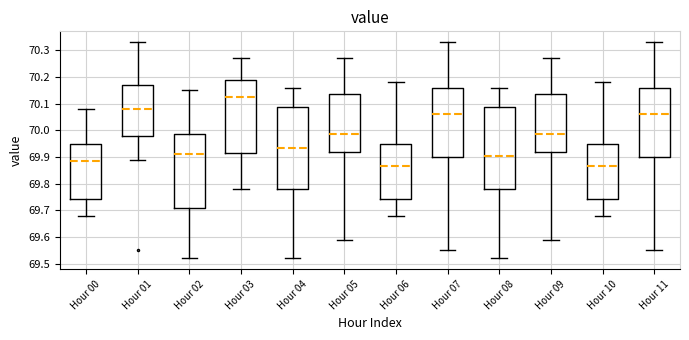

Reading left to right, read every box against the y-axis: the position of its median line, the range the box covers, and the ends of its whiskers. The values are not printed on the chart, so give them approximately, as read against the axis.

Hour 00: median 69.89, box 69.74 to 69.95, whiskers 69.68 to 70.08
Hour 01: median 70.08, box 69.98 to 70.17, whiskers 69.89 to 70.33
Hour 02: median 69.91, box 69.71 to 69.99, whiskers 69.52 to 70.15
Hour 03: median 70.13, box 69.92 to 70.19, whiskers 69.78 to 70.27
Hour 04: median 69.94, box 69.78 to 70.09, whiskers 69.52 to 70.16
Hour 05: median 69.99, box 69.92 to 70.14, whiskers 69.59 to 70.27
Hour 06: median 69.87, box 69.74 to 69.95, whiskers 69.68 to 70.18
Hour 07: median 70.06, box 69.90 to 70.16, whiskers 69.55 to 70.33
Hour 08: median 69.91, box 69.78 to 70.09, whiskers 69.52 to 70.16
Hour 09: median 69.99, box 69.92 to 70.14, whiskers 69.59 to 70.27
Hour 10: median 69.87, box 69.74 to 69.95, whiskers 69.68 to 70.18
Hour 11: median 70.06, box 69.90 to 70.16, whiskers 69.55 to 70.33